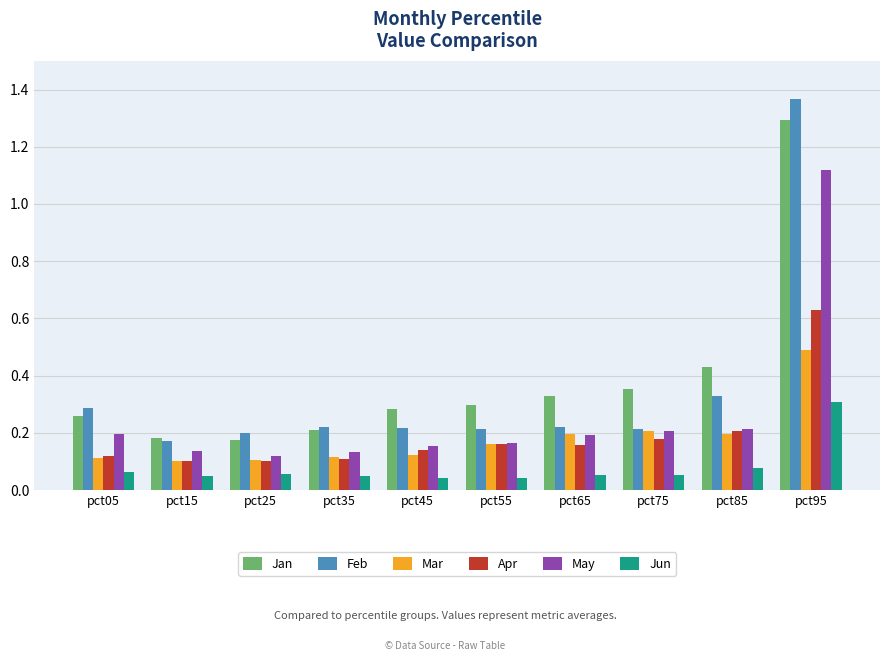

Which series has the largest range (max minus min)?

Feb